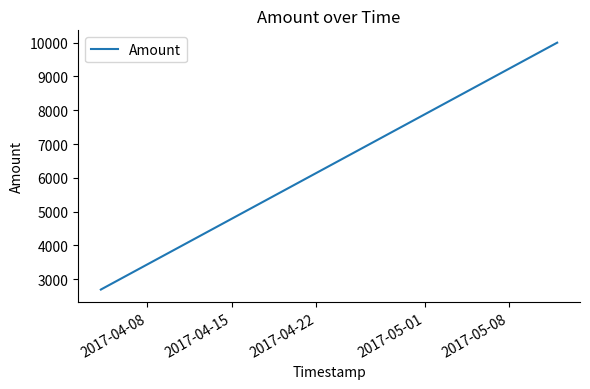

What is the maximum value shown in the chart?

10000